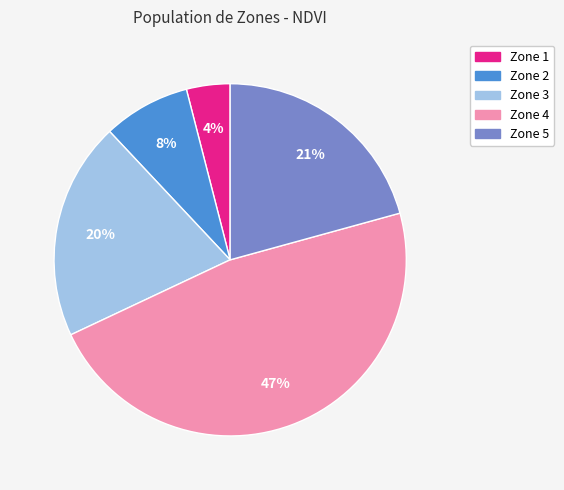

Count the number of slices in the pie.

5